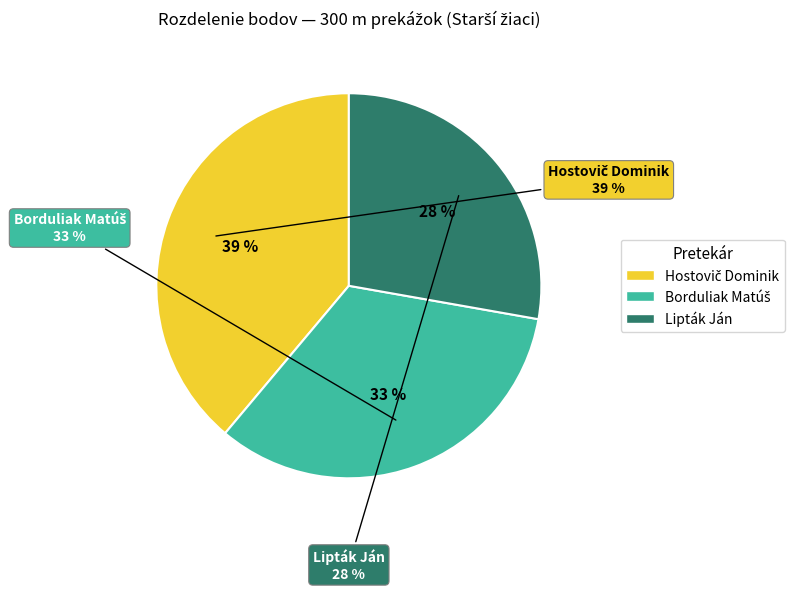

Count the number of slices in the pie.

3